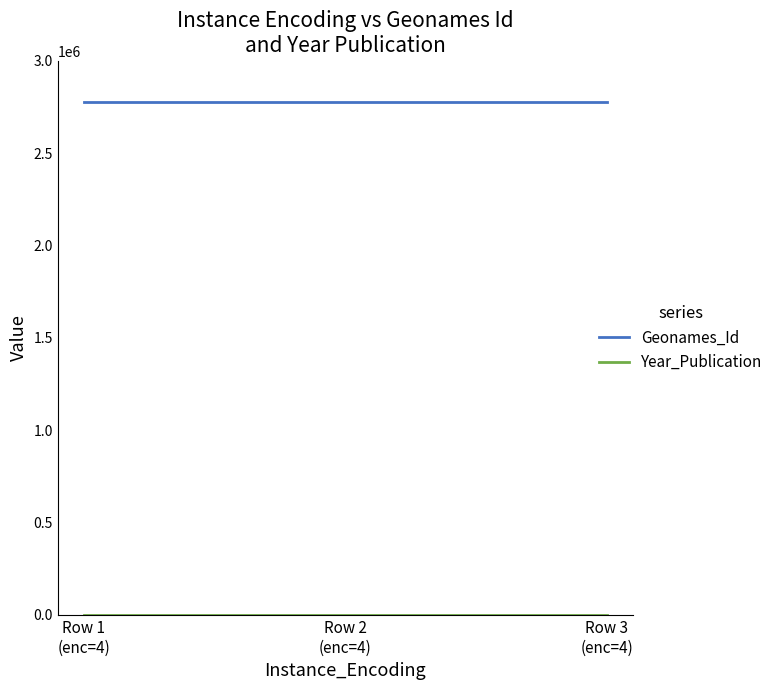

At how many categories does at least one series exceed 2373825?

3